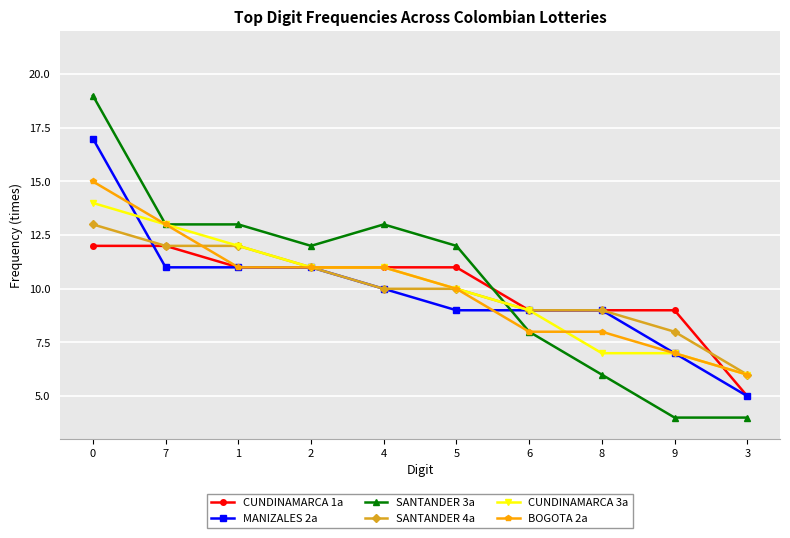

Which series has the widest spread of values?

SANTANDER 3a